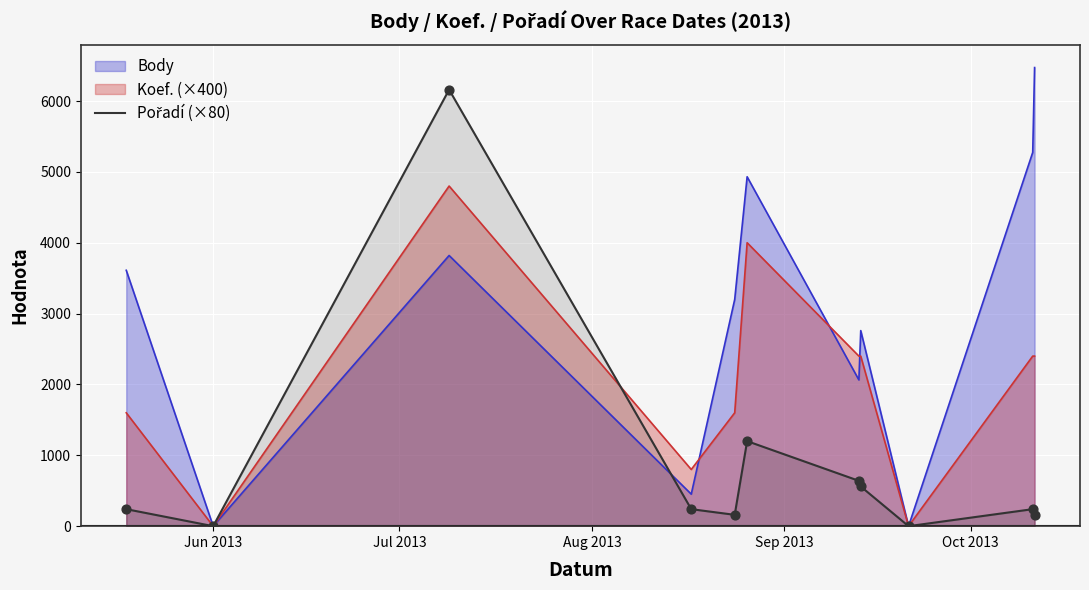

Which series has the widest spread of values?

Body